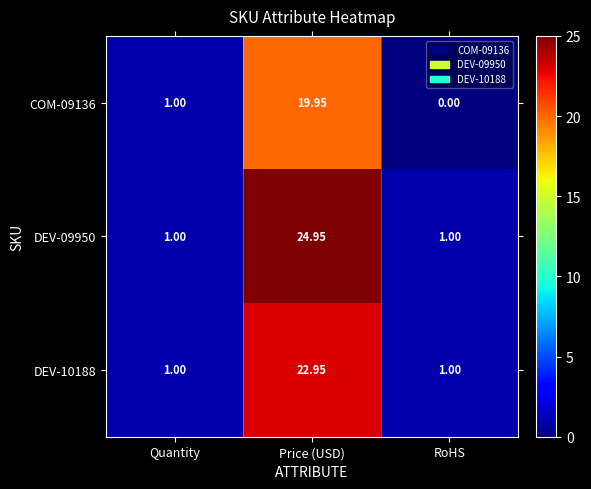

At which category does the chart reach its peak across all series?

Price (USD)